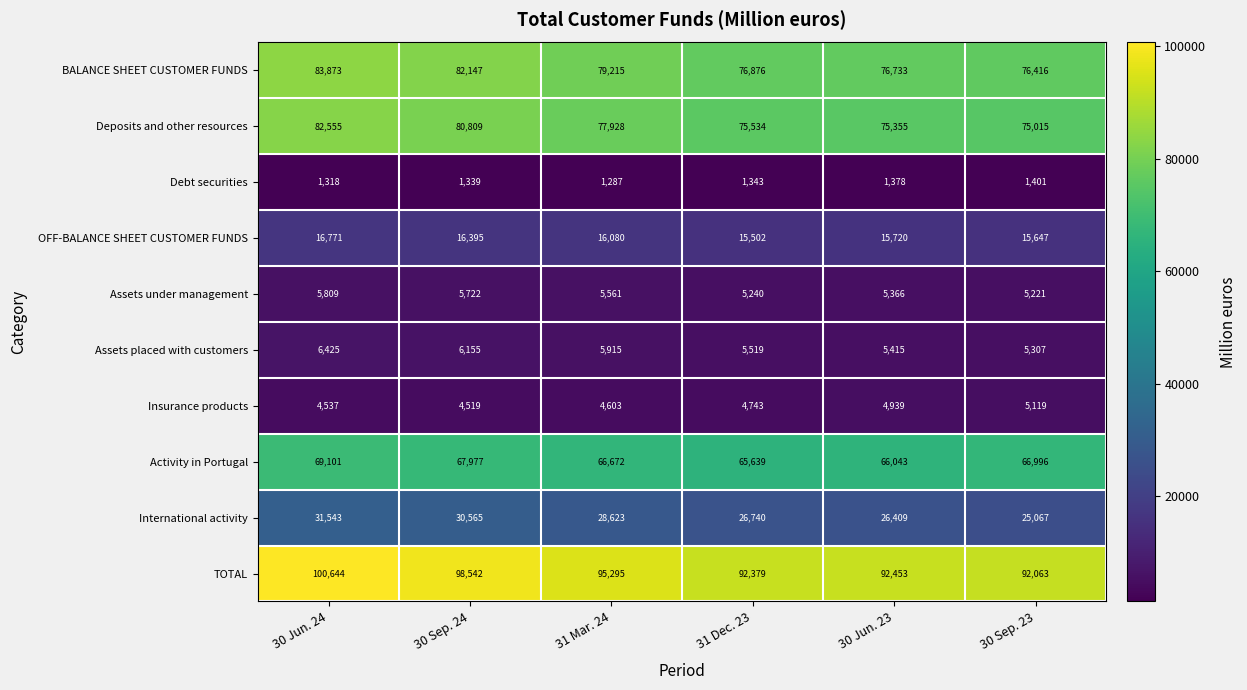

Which series has the largest total across all categories?

TOTAL